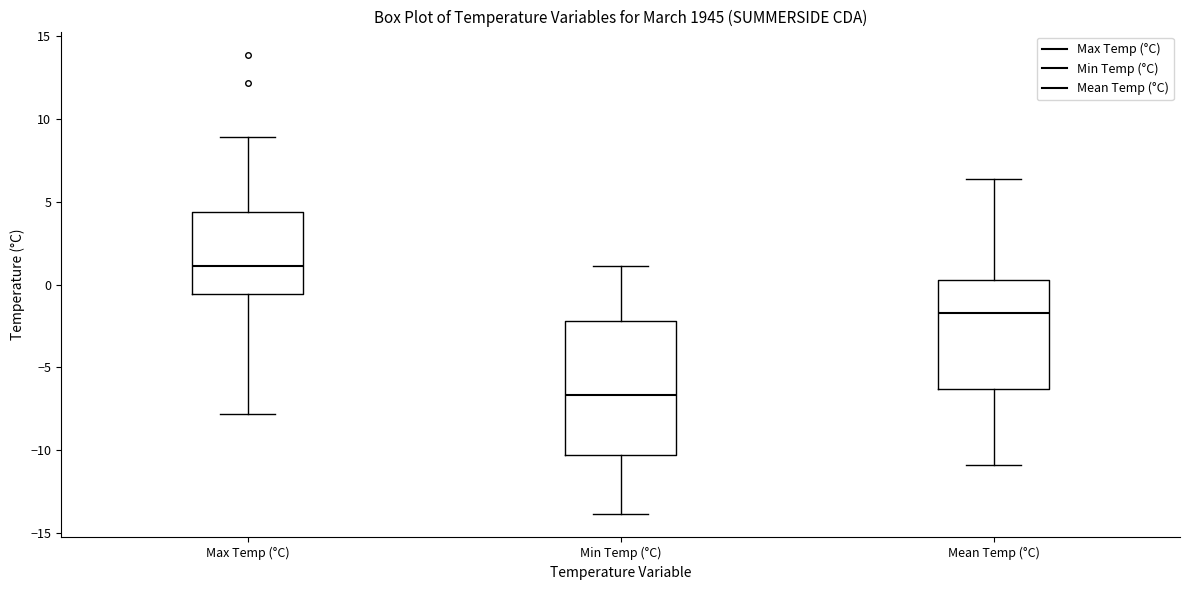

Comparing the boxes themselves (not the whiskers), which one is the tallest?

Min Temp (°C)